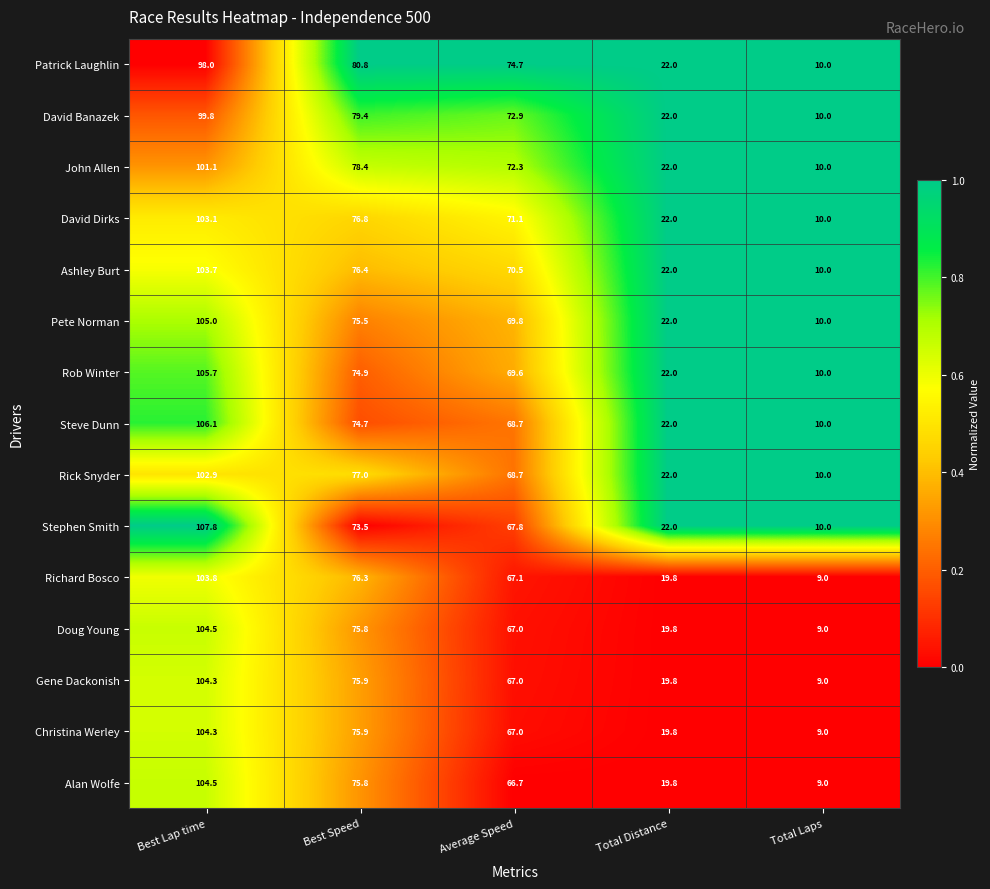

Where does the Christina Werley series first go above 67?

Best Lap time